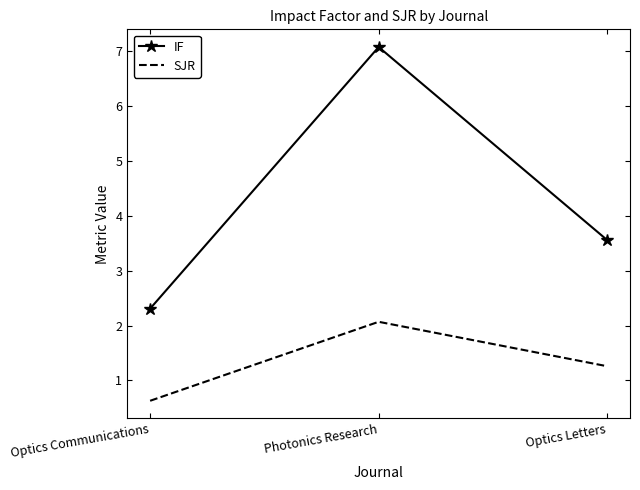

What is the difference between the IF values at Optics Communications and Photonics Research?

4.8